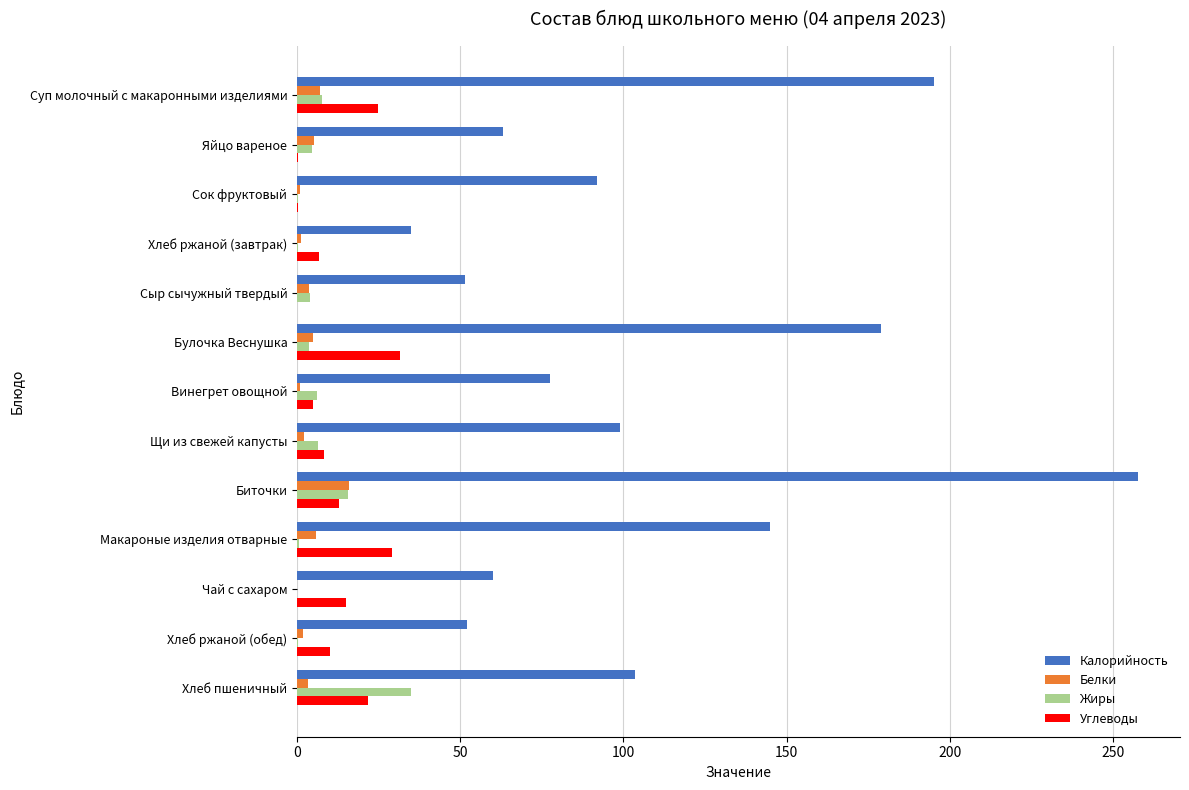

What is the sum of all Белки values?

52.9